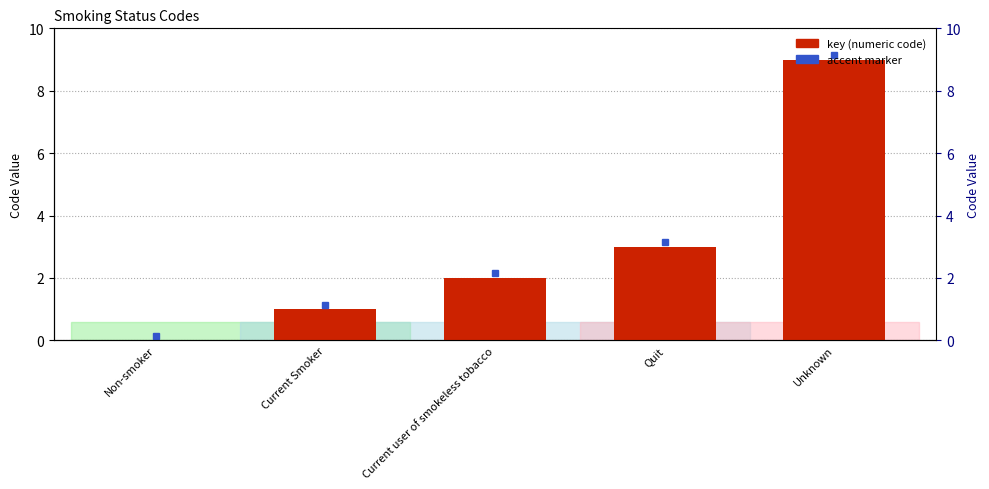

The chart shows a value of 2 at Current Smoker. True or false?

False